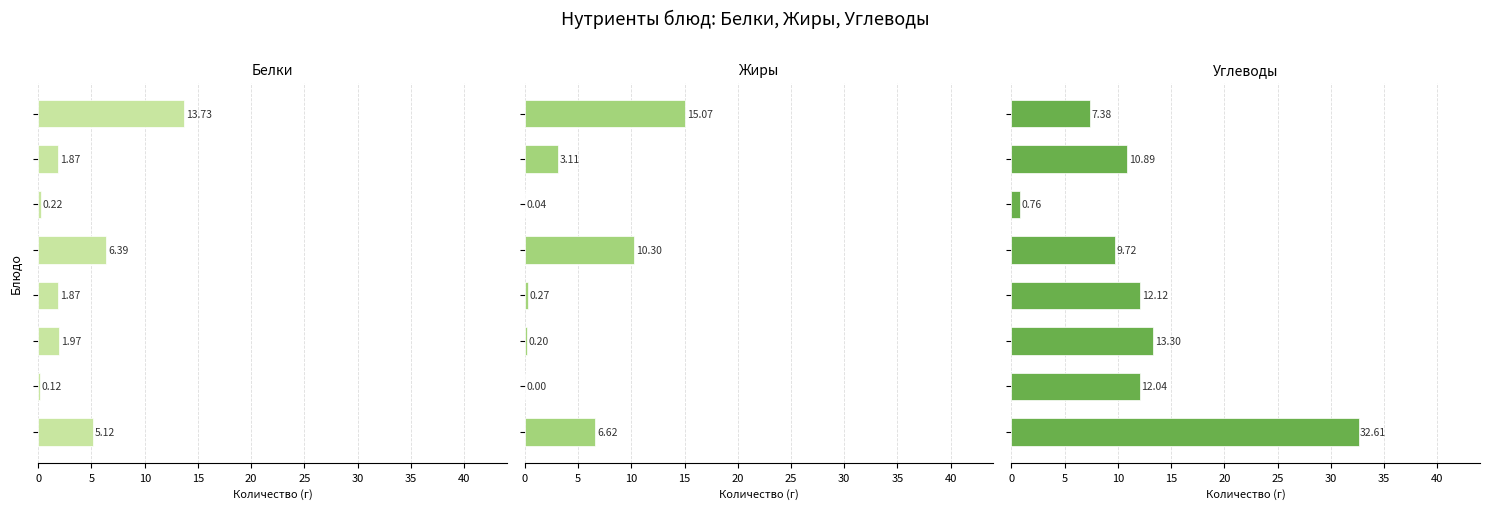

What are all the series names shown in the legend?

Белки, Жиры, Углеводы